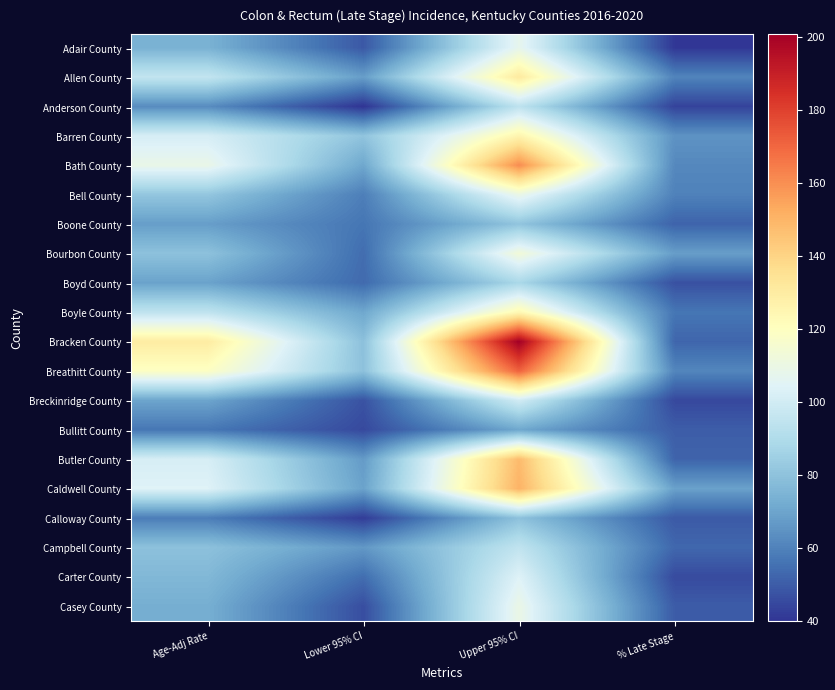

At which category is the sum across all series the highest?

Upper 95% CI